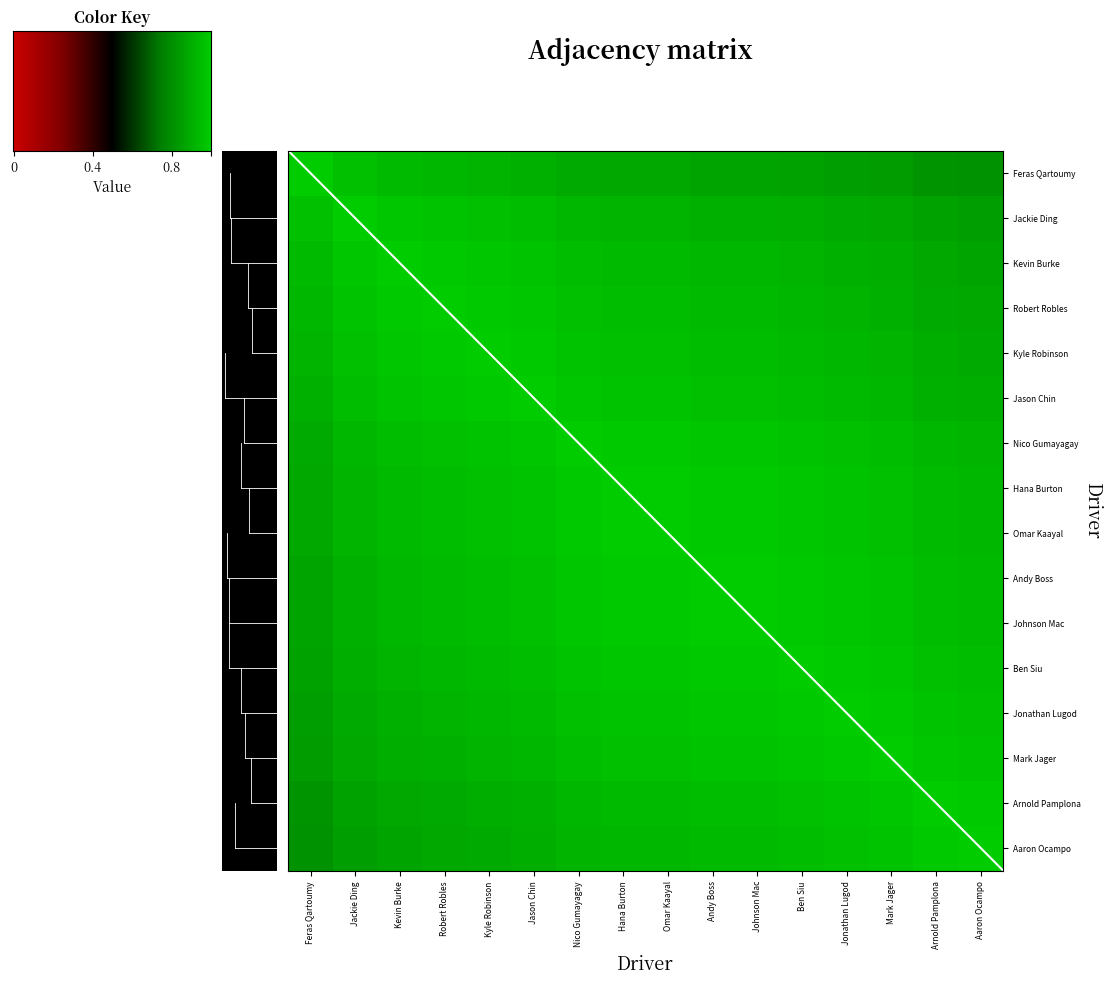

Is it true that Kevin Burke equals 0.9 at Andy Boss?

True